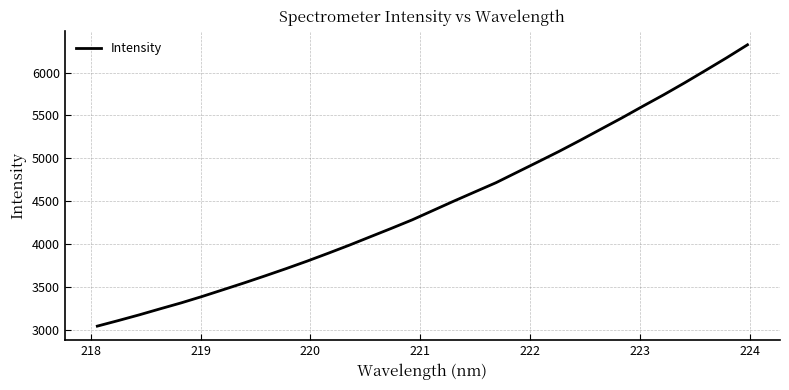

What is the greatest value displayed?

6323.9